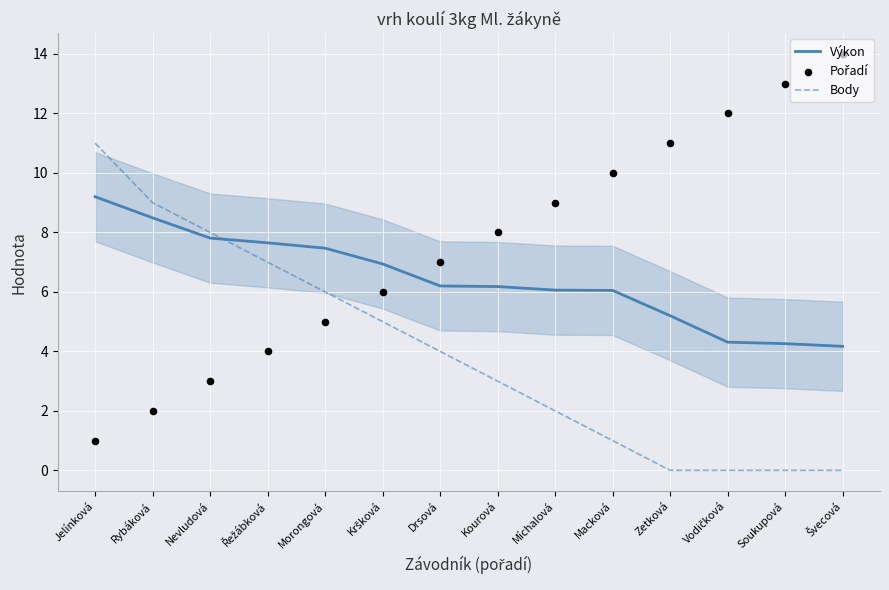

Is the value of Pořadí at Rybáková greater than the value of Body at Vodičková?

Yes